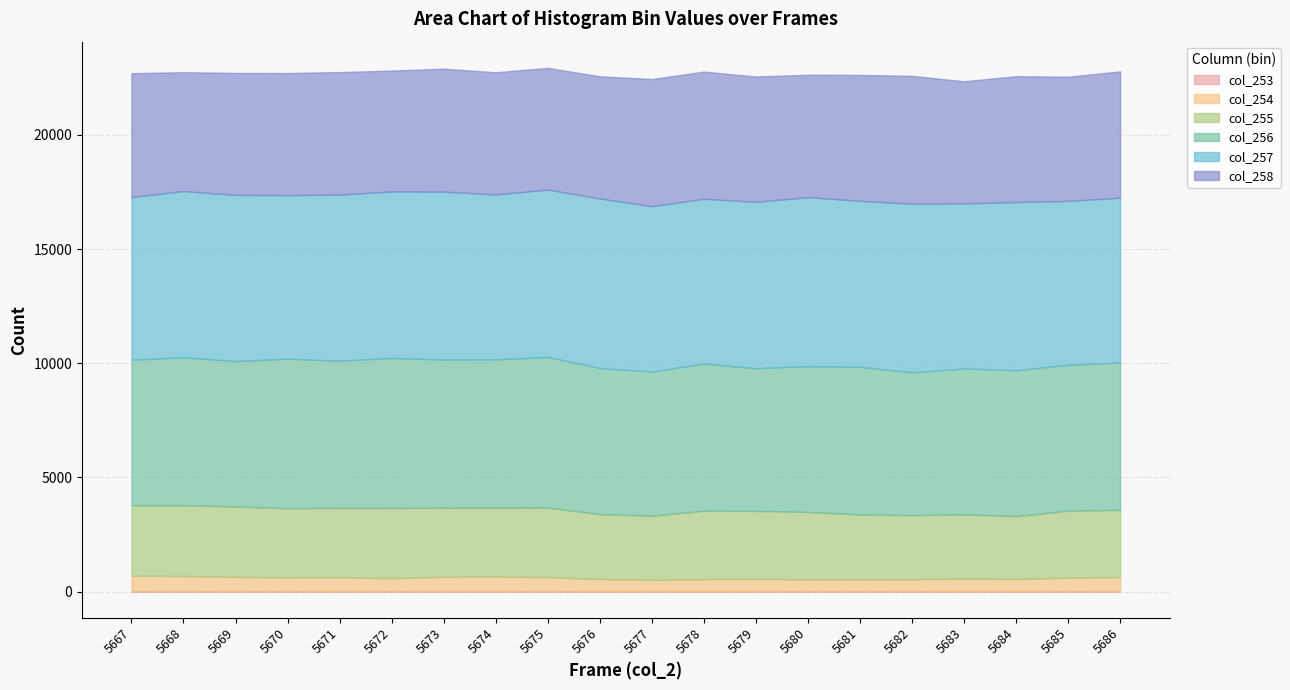

In col_256, how many points are higher than both neighbors (excluding endpoints)?

6